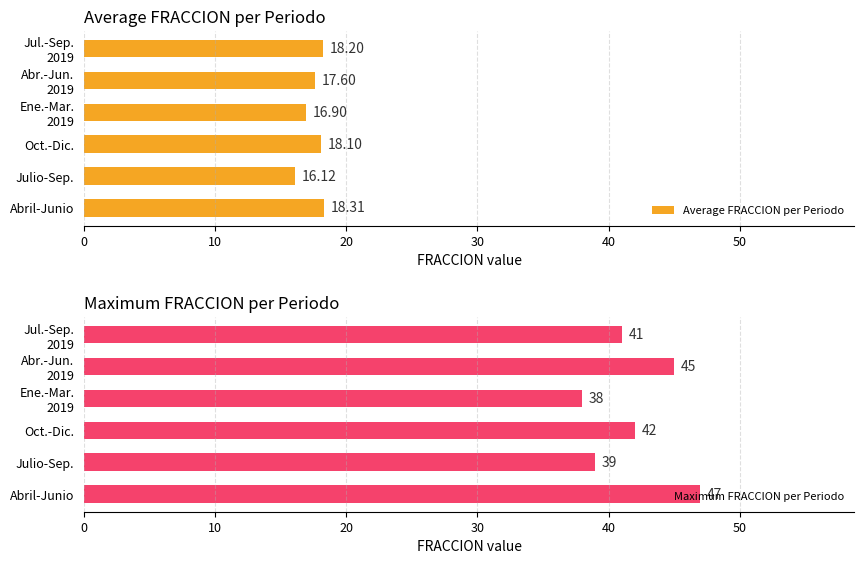

What is the difference between the maximum and minimum values in the Average FRACCION per Periodo series?

2.2